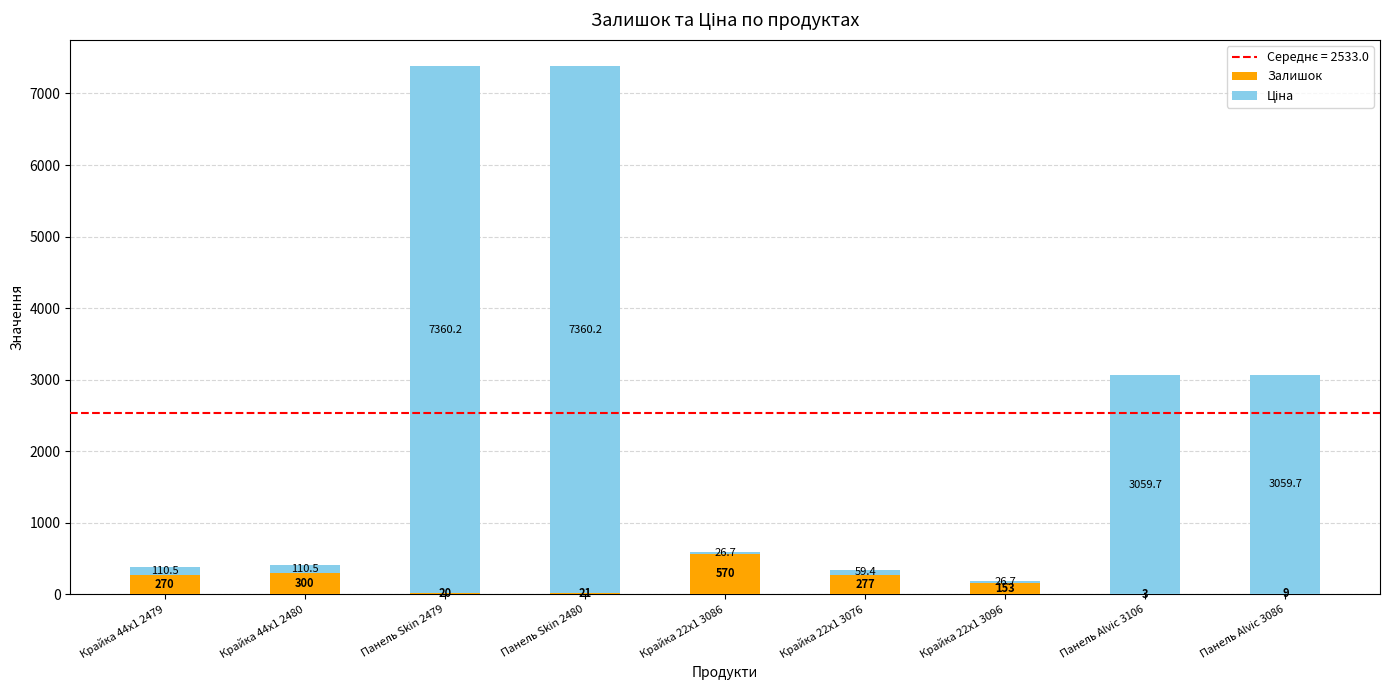

What is the maximum value for Залишок?

570.0